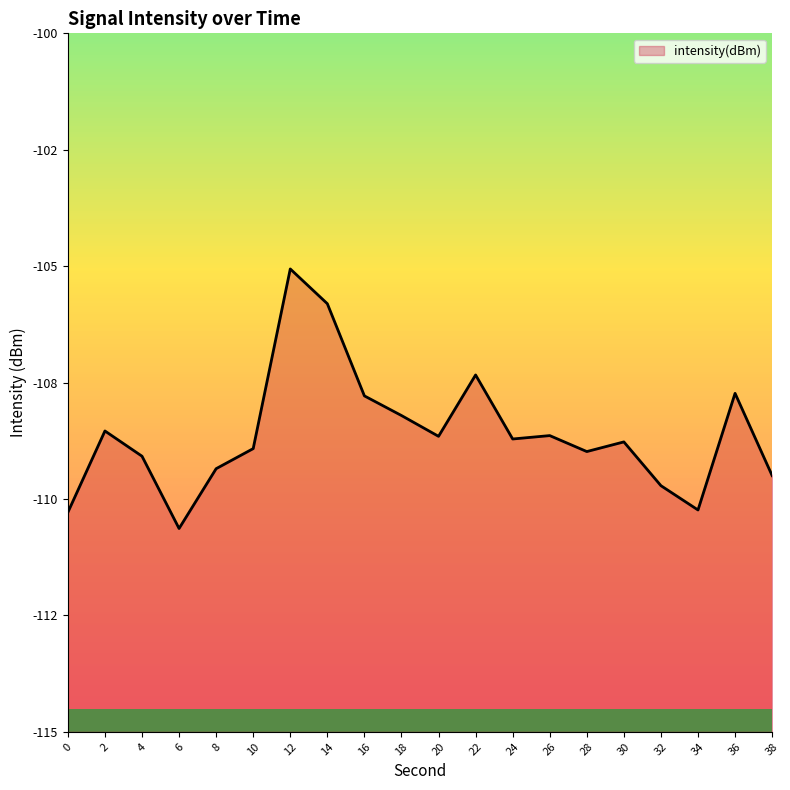

Does the chart have visible grid lines?

No